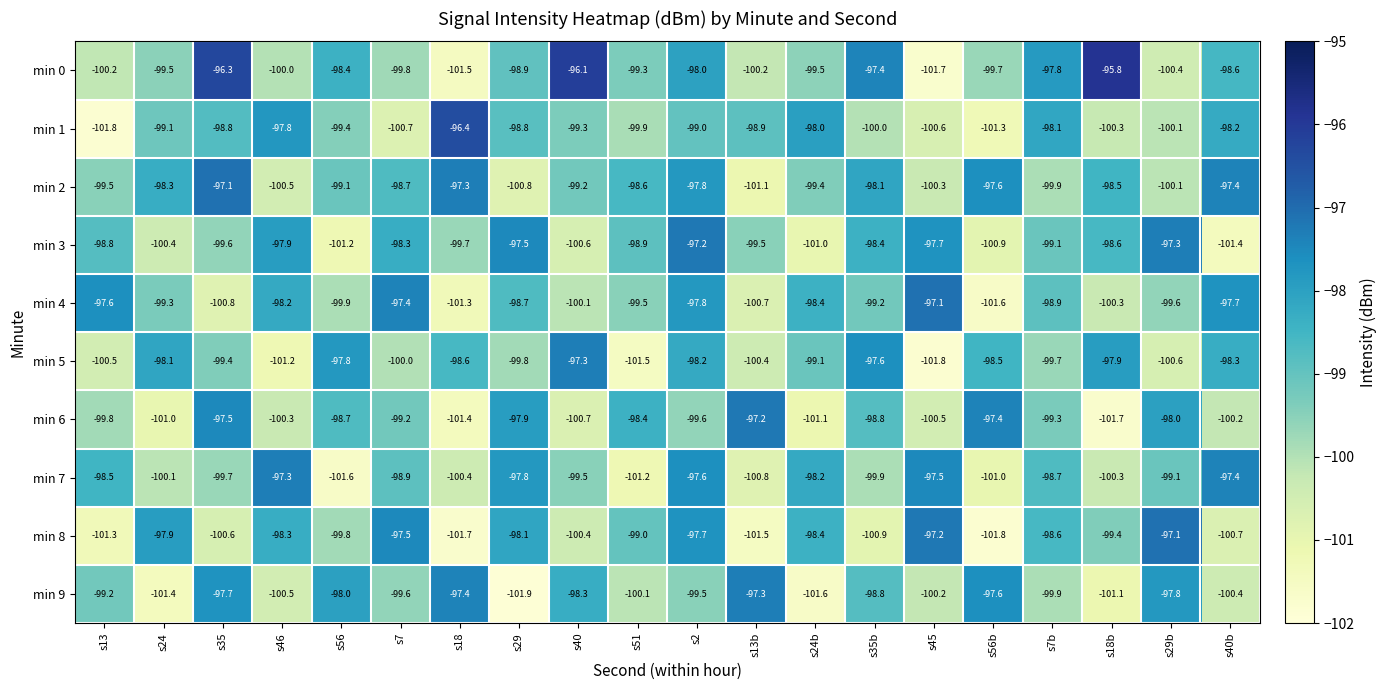

Which category has the highest value across all series?

s18b